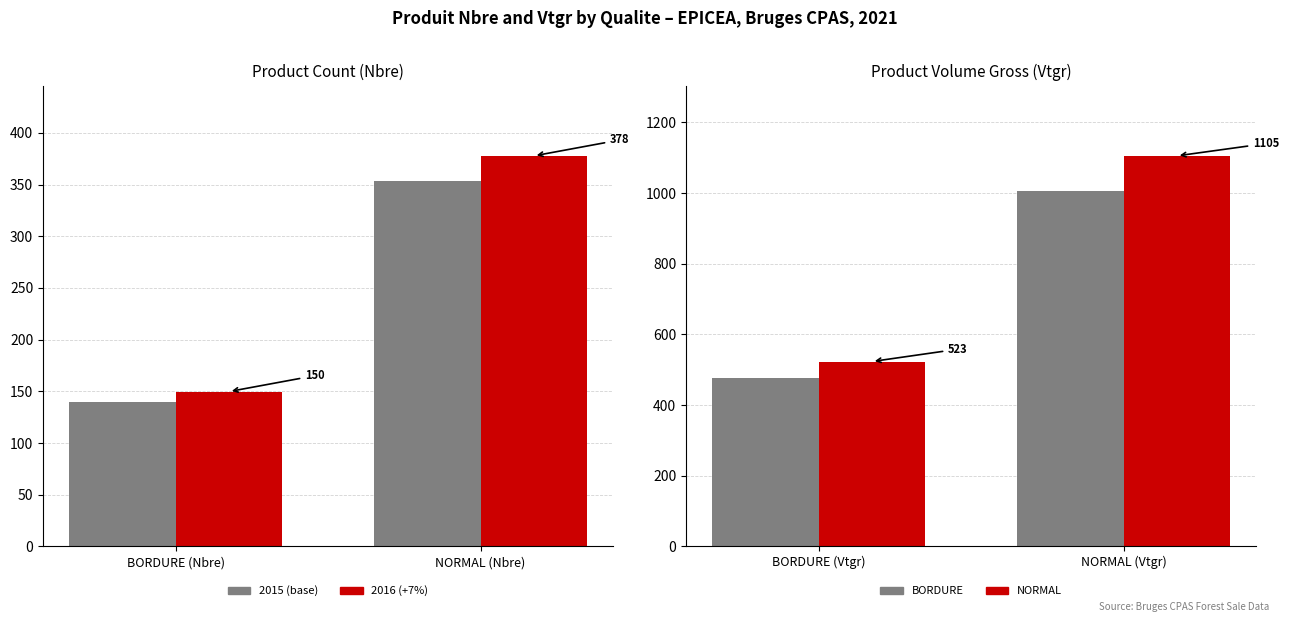

What is the label of the 1st bar from the left?

BORDURE (Nbre)